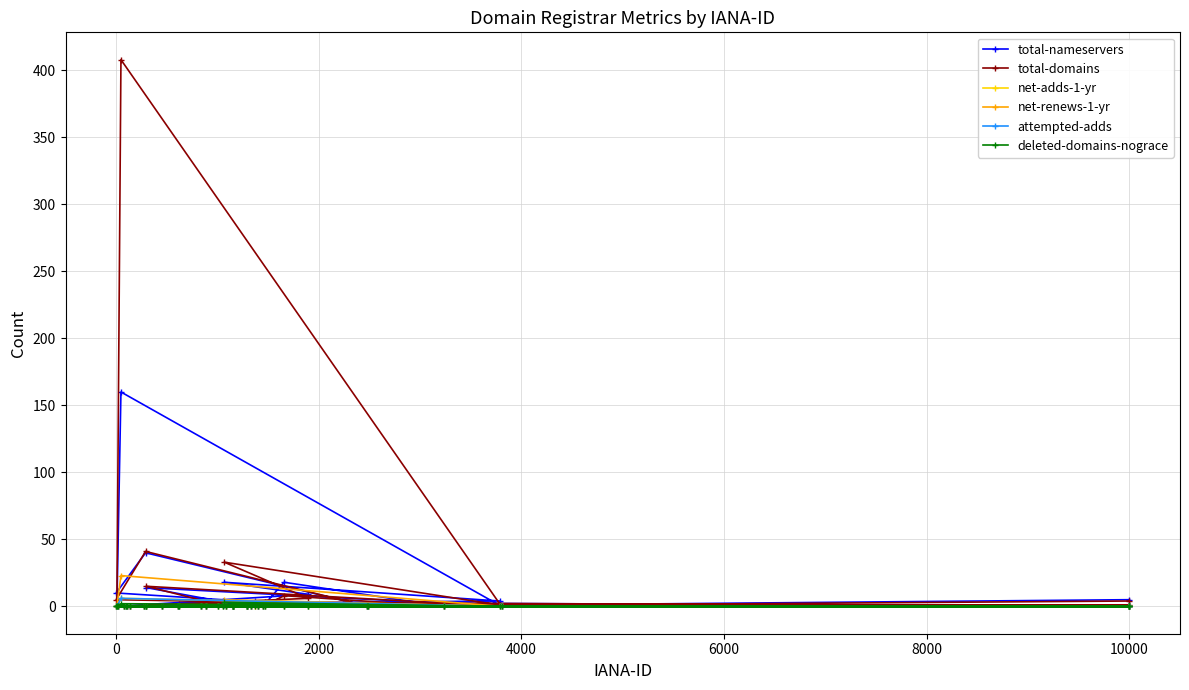

Which series has the largest range (max minus min)?

total-domains